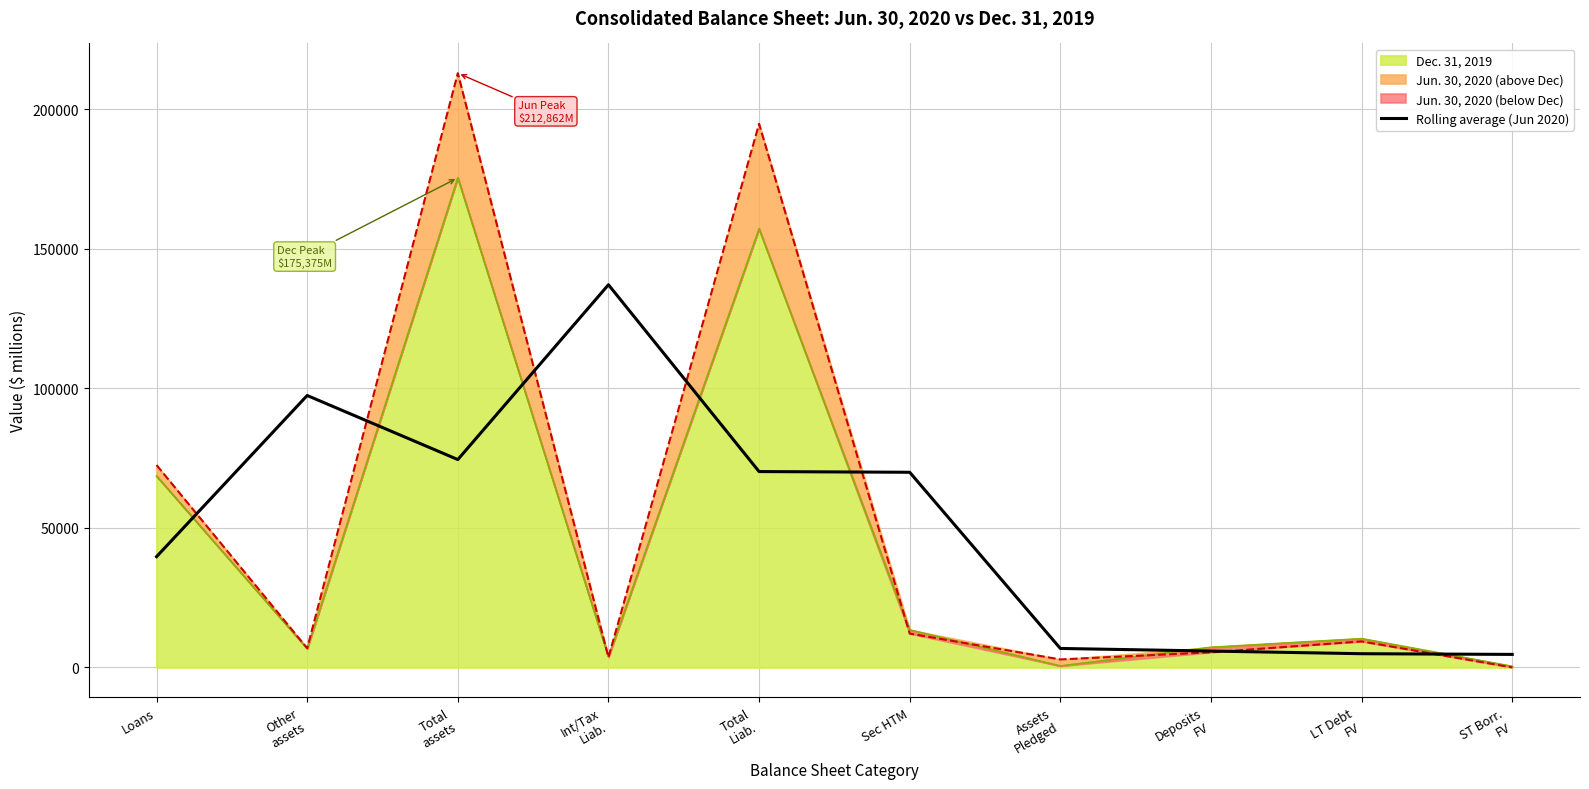

Which label corresponds to the smallest value in the chart?

ST Borr.
FV